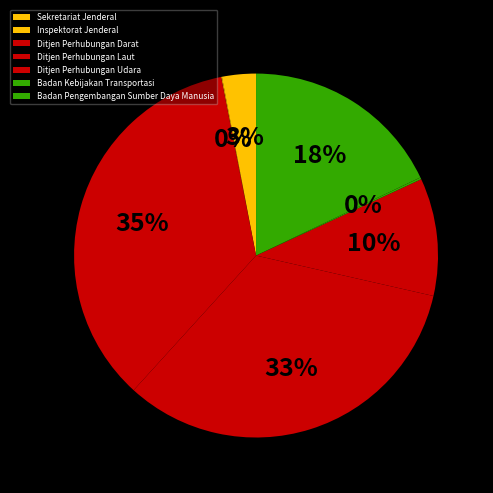

Does Ditjen Perhubungan Laut account for over 50% of the chart?

No